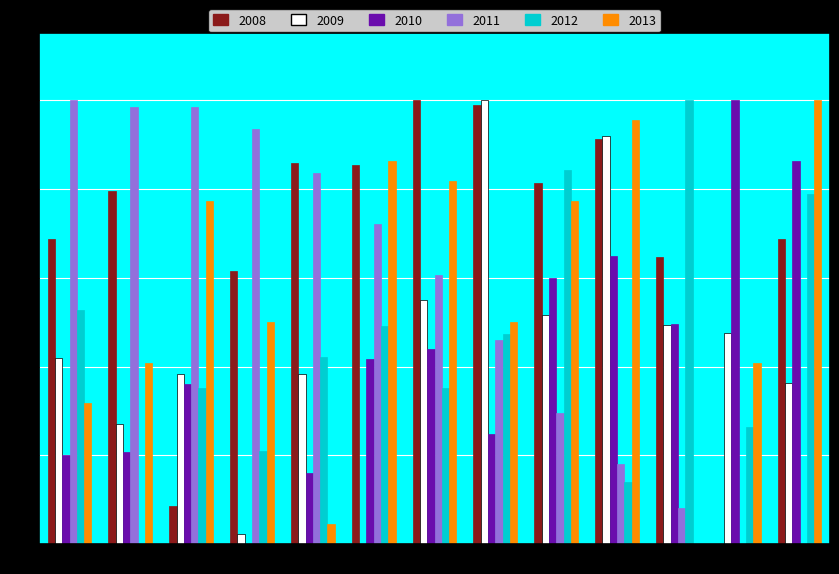

At which category is the sum across all series the highest?

00:22